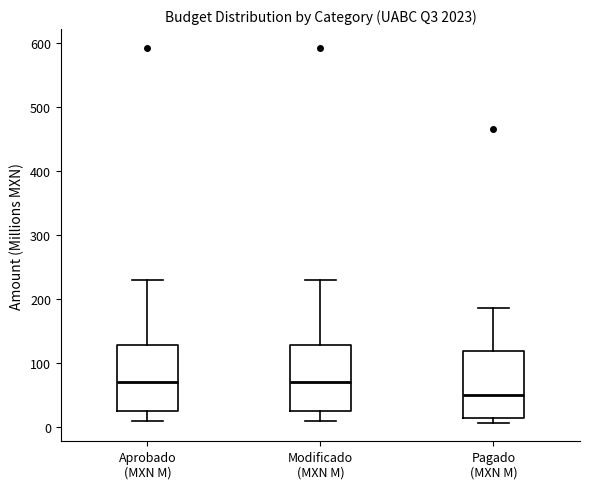

Which box has the lowest median line?

Pagado (MXN M)